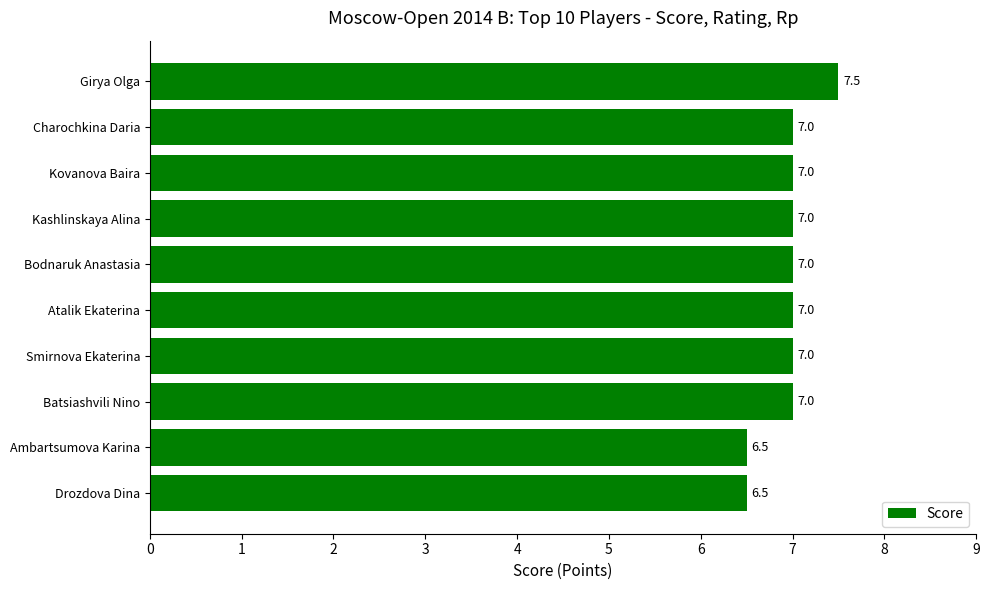

How many values are between 7 and 8?

8